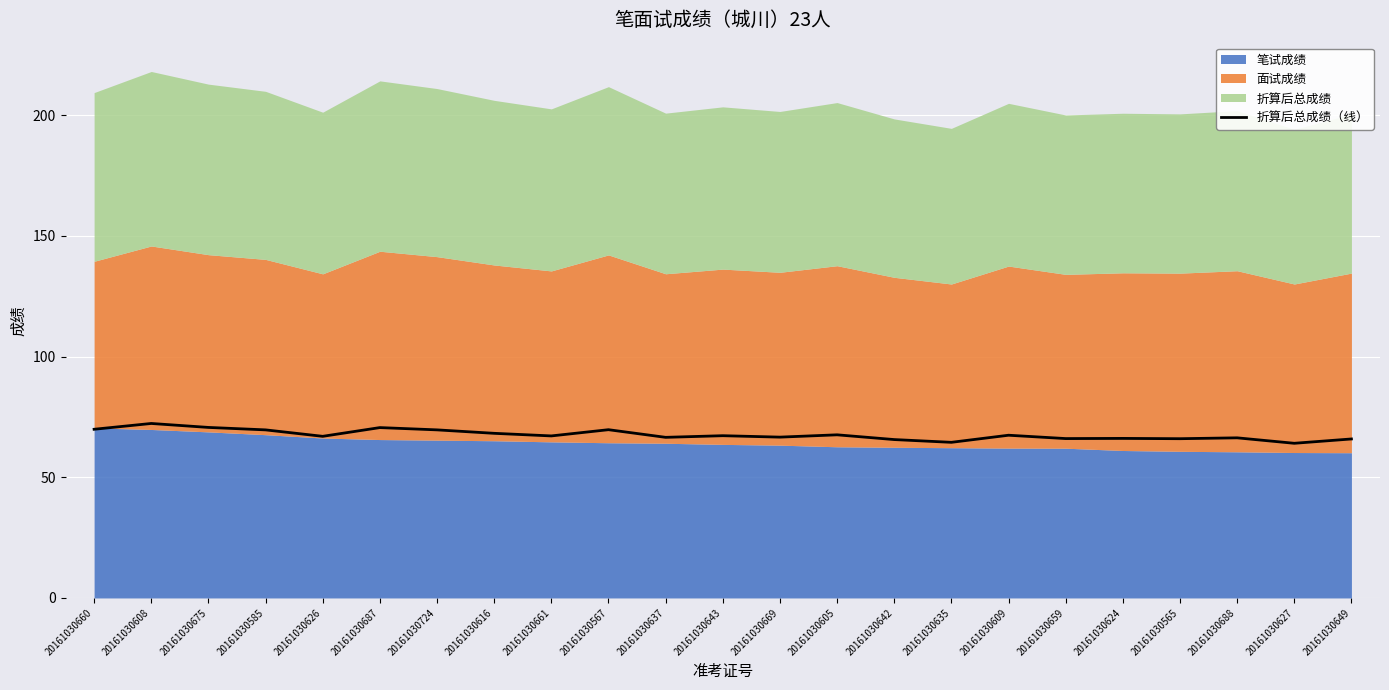

Where does the data first go above 67?

20161030660